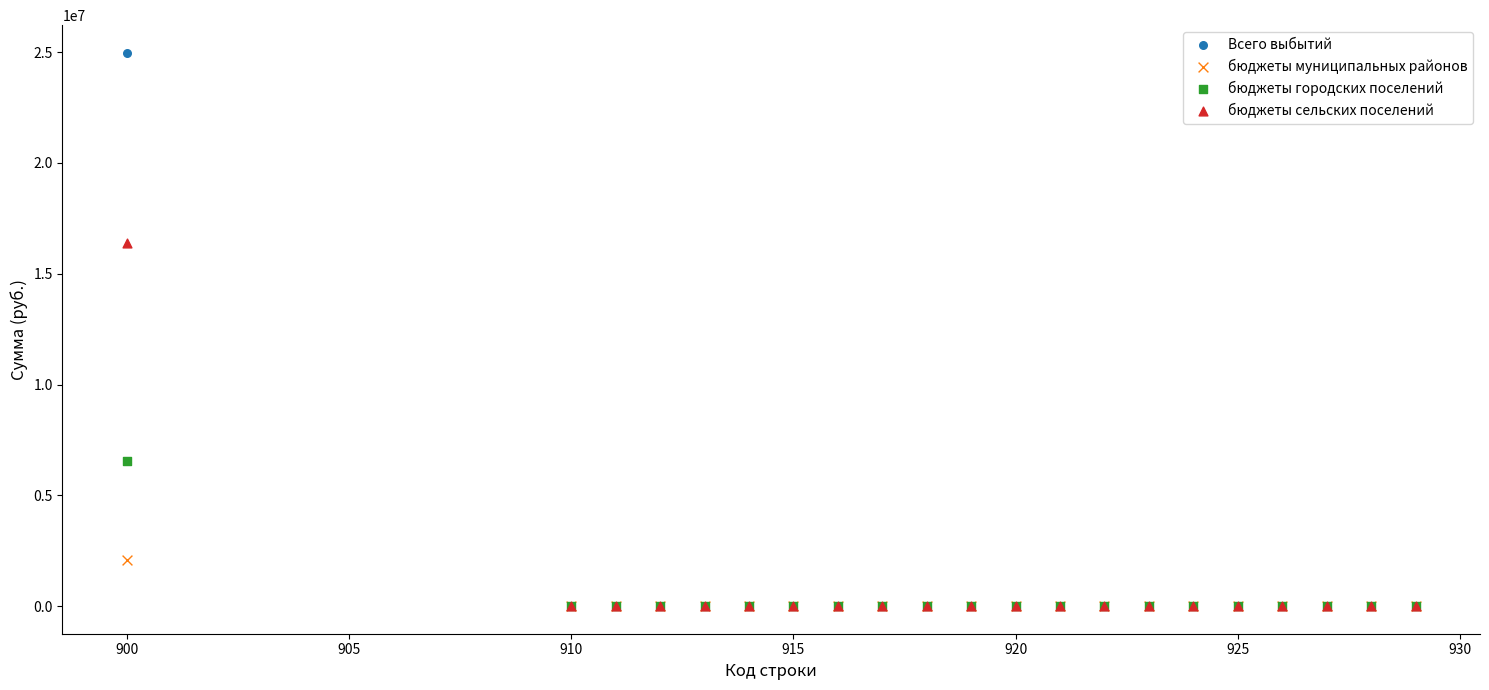

Across all series, what Y value is closest to 12486381?

16373889.0